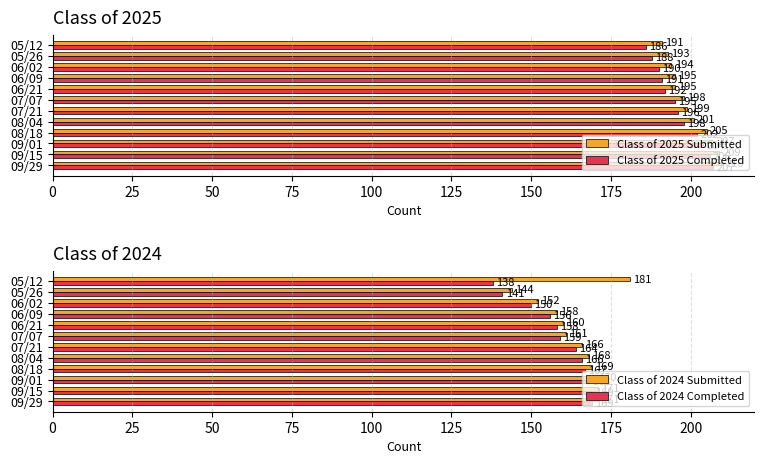

Reading left to right, extract all data points from this chart.

Class of 2025 Submitted: 210	209	207	205	201	199	198	195	195	194	193	191
Class of 2025 Completed: 207	206	204	202	198	196	195	192	191	190	188	186
Class of 2024 Submitted: 171	171	170	169	168	166	161	160	158	152	144	181
Class of 2024 Completed: 169	169	168	167	166	164	159	158	156	150	141	138